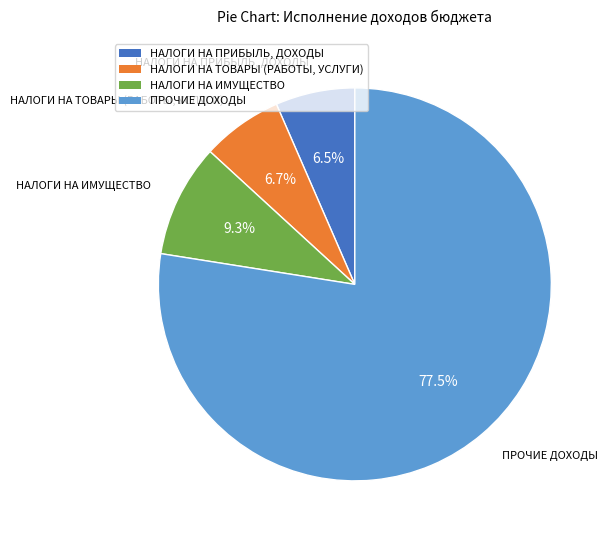

Which slice represents more than half of the pie?

ПРОЧИЕ ДОХОДЫ